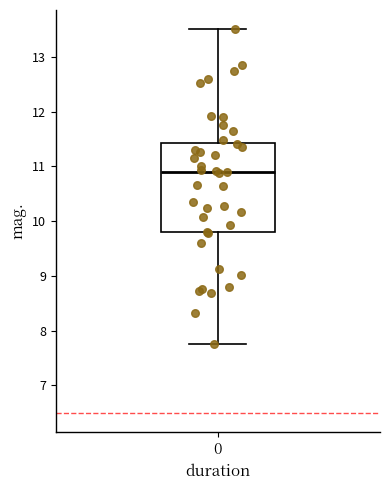

Read this box plot against the y-axis: the position of the median line, the range covered by the box, and the ends of both whiskers. The values are not printed on the chart, so give them approximately, as read against the axis.

median 10.9, box 9.8 to 11.4, whiskers 7.8 to 13.5